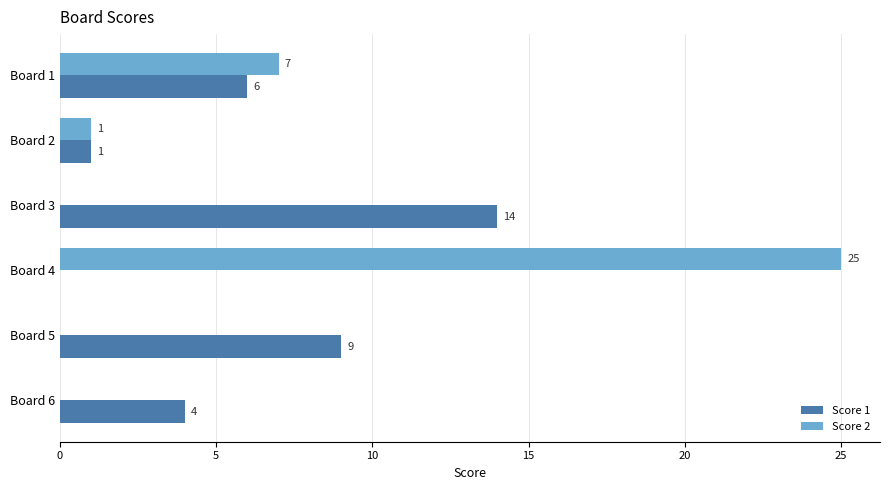

The Score 2 series shows -11 at Board 3. True or false?

False